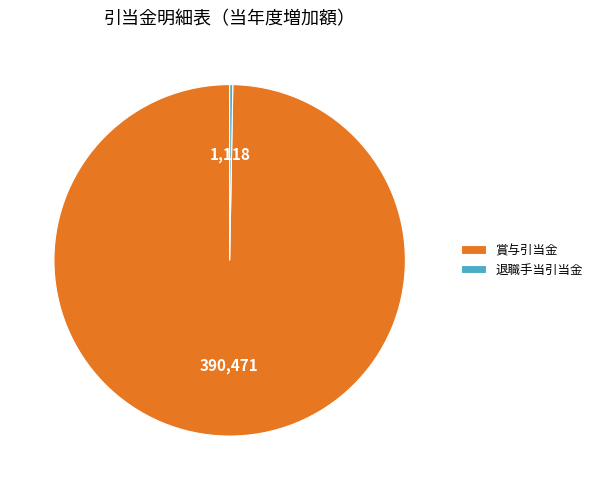

Does any single category account for the majority?

Yes